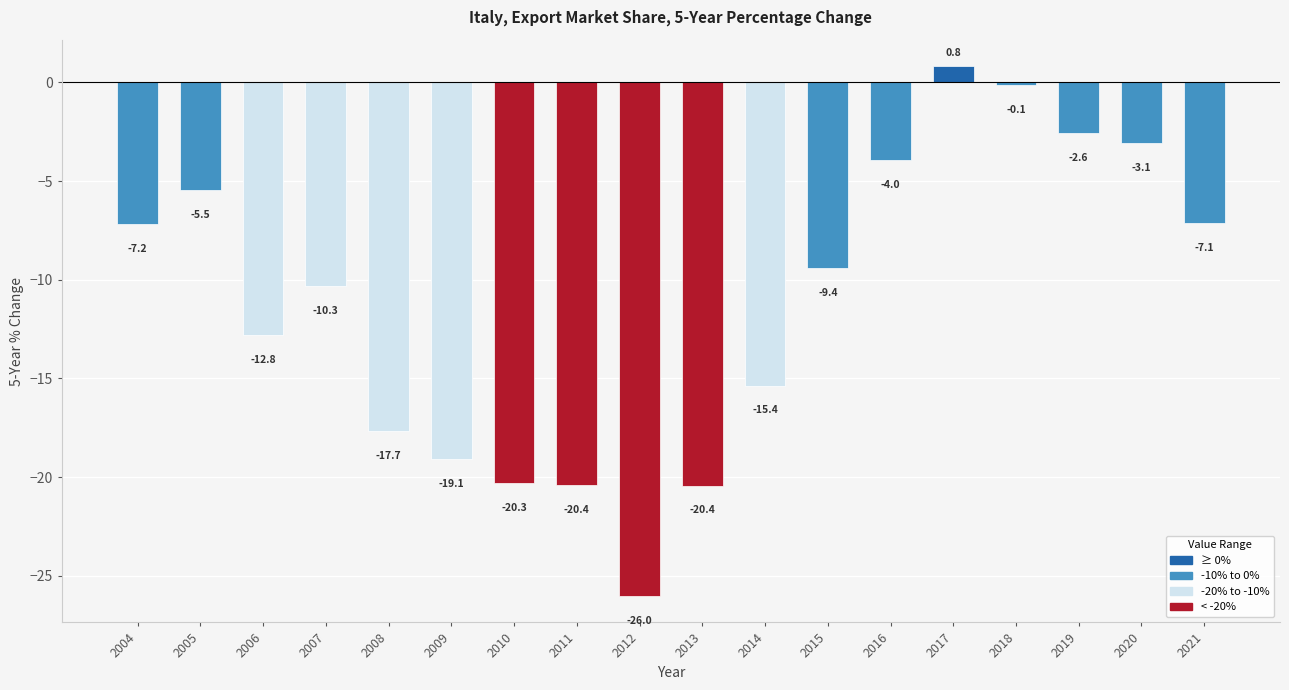

What is the difference between the second highest and second lowest values?

20.3